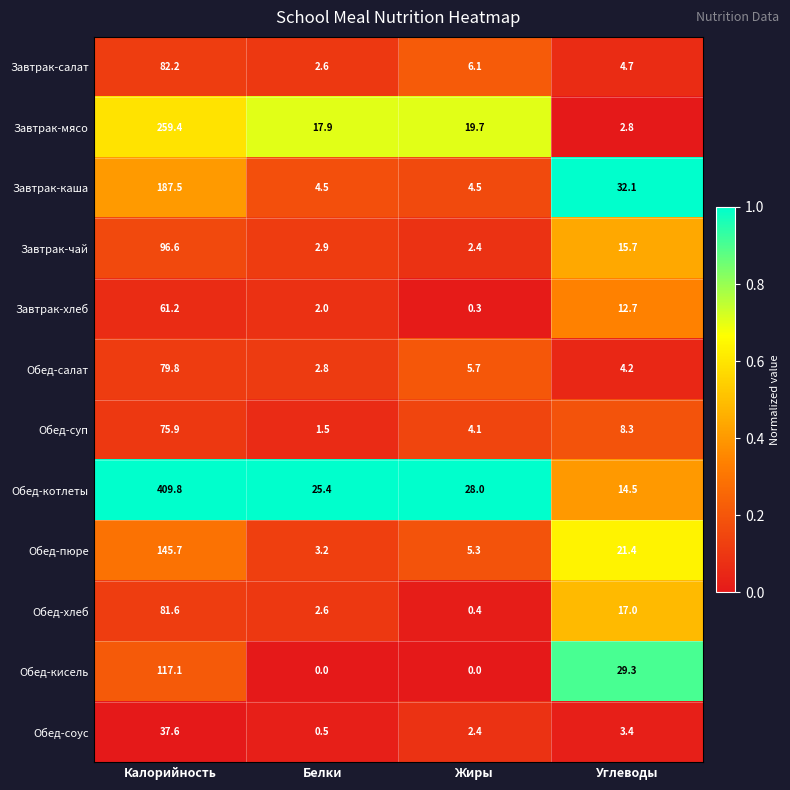

Which series has the largest range (max minus min)?

Обед-котлеты